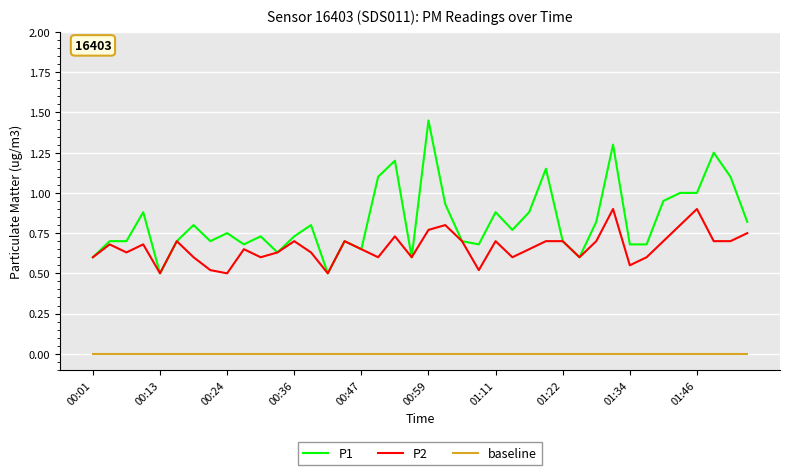

List the series in order of their overall mean, highest first.

P1, P2, baseline